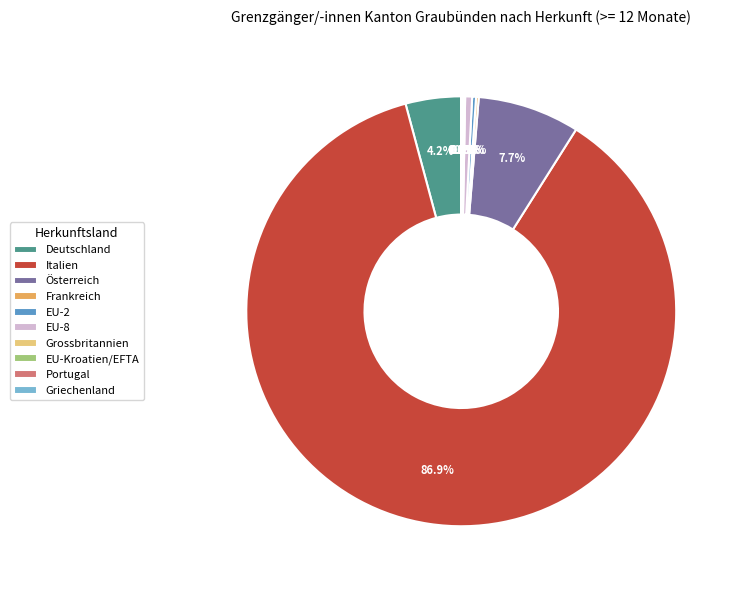

Which category has the biggest portion of the pie?

Italien